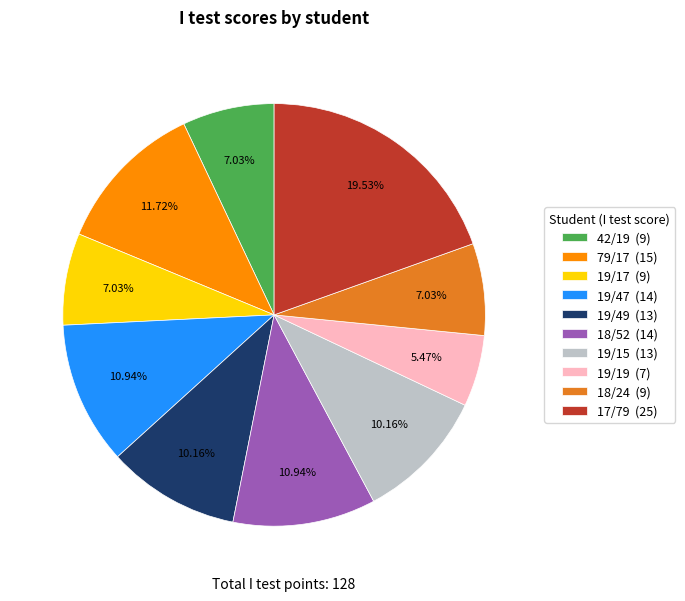

To the nearest percent, what percentage of the pie is 19/15?

10%